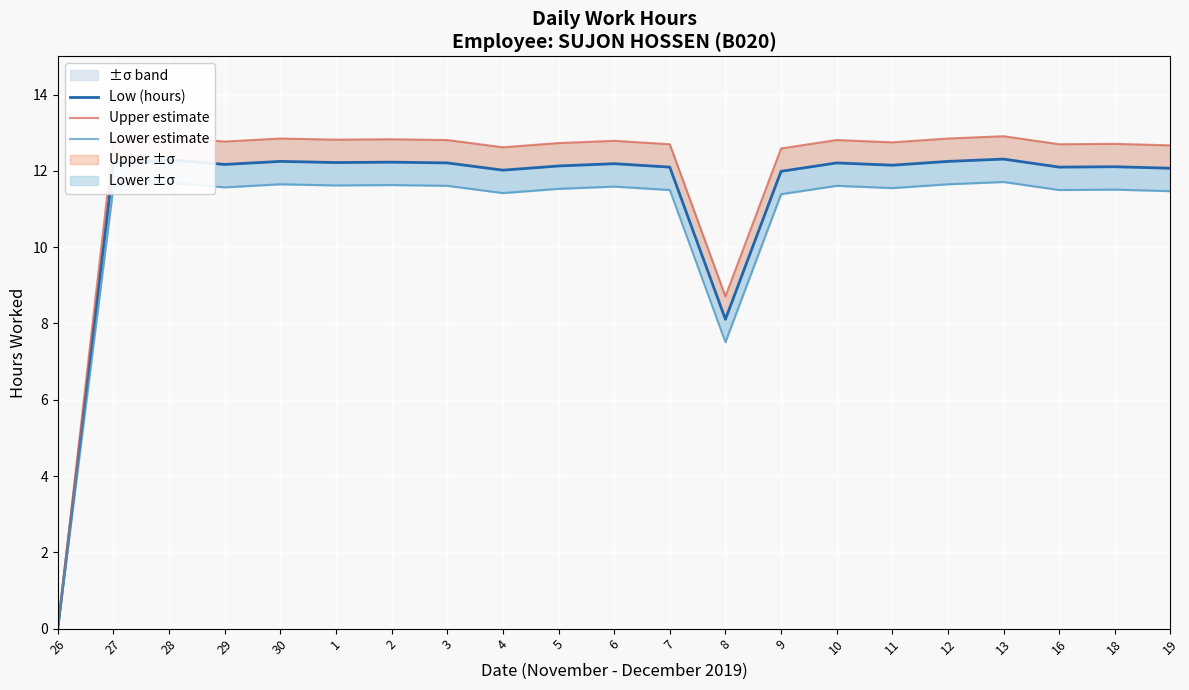

Reading right to left, what are all the values shown in this chart?

Low (hours): 12.1	12.1	12.1	12.3	12.2	12.2	12.2	12.0	8.1	12.1	12.2	12.1	12.0	12.2	12.2	12.2	12.2	12.2	12.3	12.2	0.0
Upper estimate: 12.7	12.7	12.7	12.9	12.8	12.8	12.8	12.6	8.7	12.7	12.8	12.7	12.6	12.8	12.8	12.8	12.8	12.8	12.9	12.8	0.0
Lower estimate: 11.5	11.5	11.5	11.7	11.7	11.6	11.6	11.4	7.5	11.5	11.6	11.5	11.4	11.6	11.6	11.6	11.7	11.6	11.7	11.6	0.0